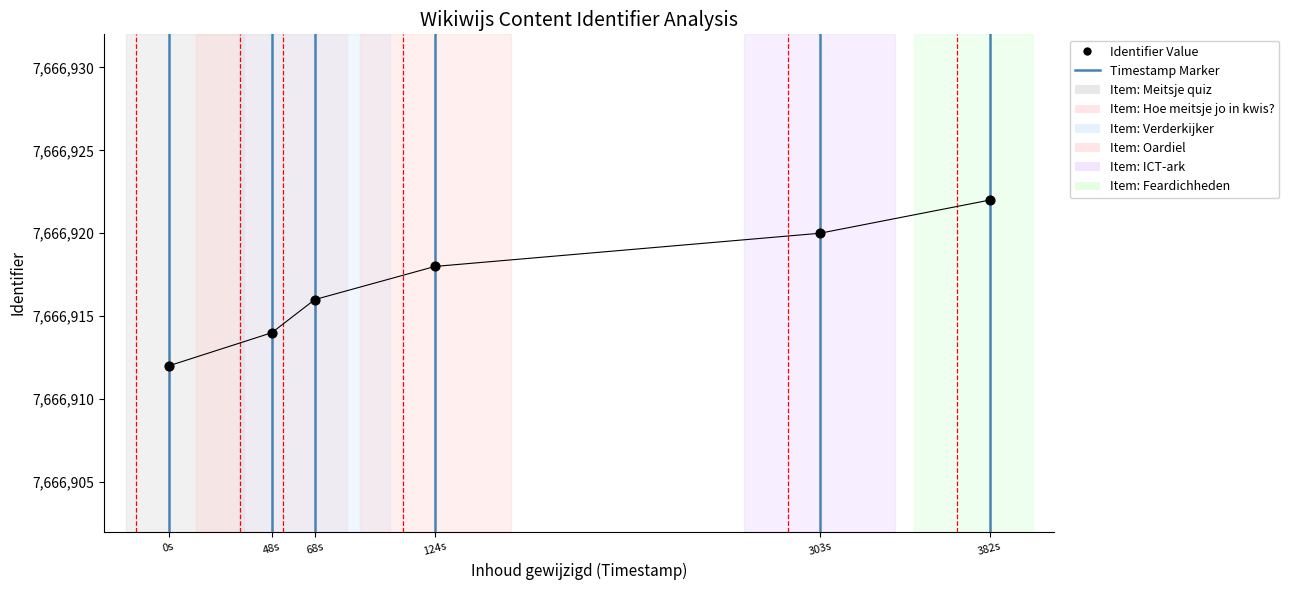

What is the average Y value?

7666917